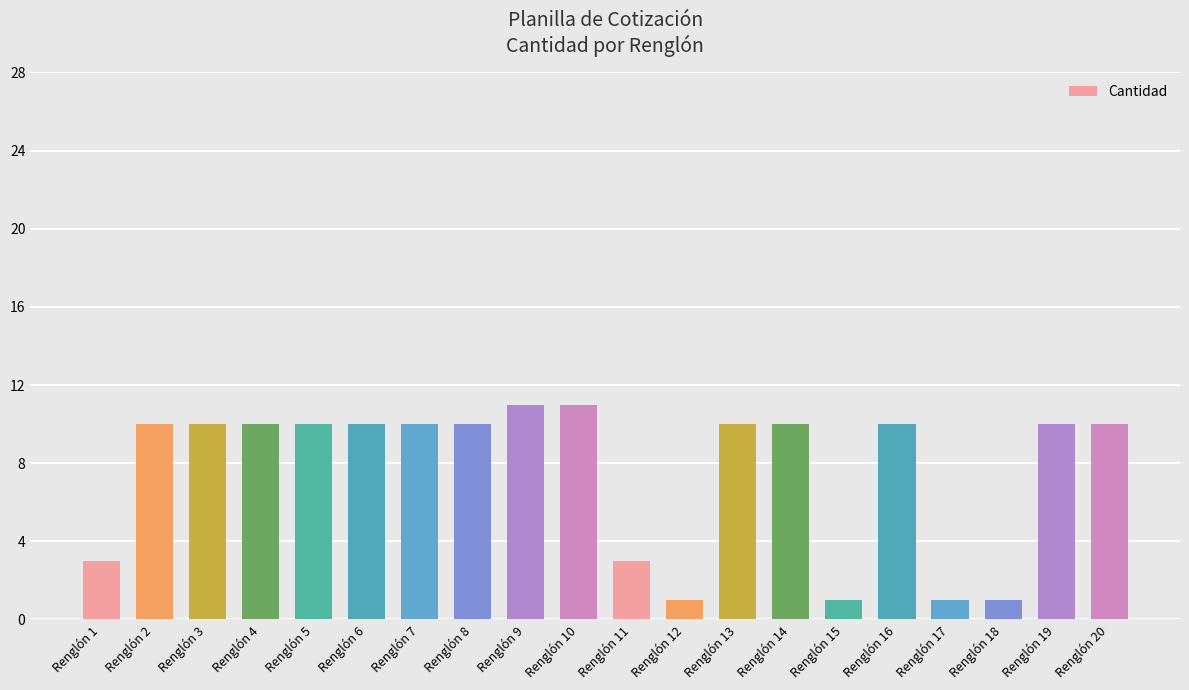

Approximately how many times larger is the value at Renglón 16 compared to Renglón 7?

1.0